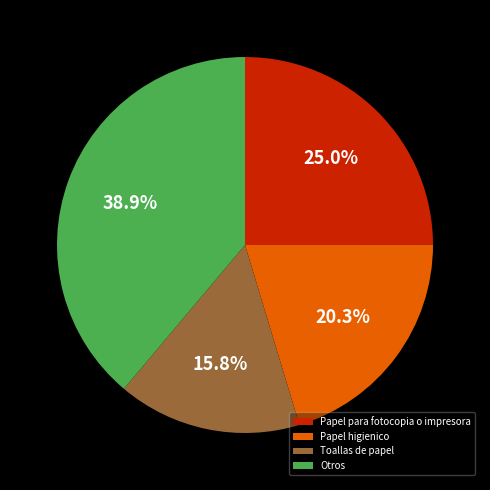

Between Papel higienico and Otros, which is larger?

Otros